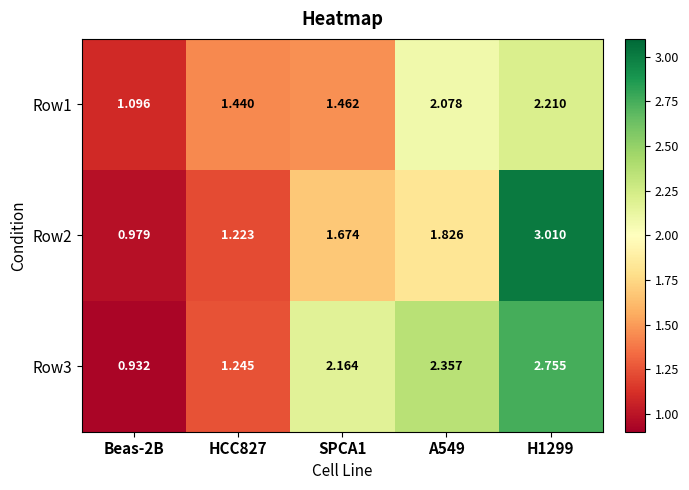

Is the value of Row2 at SPCA1 greater than the value of Row3 at SPCA1?

No